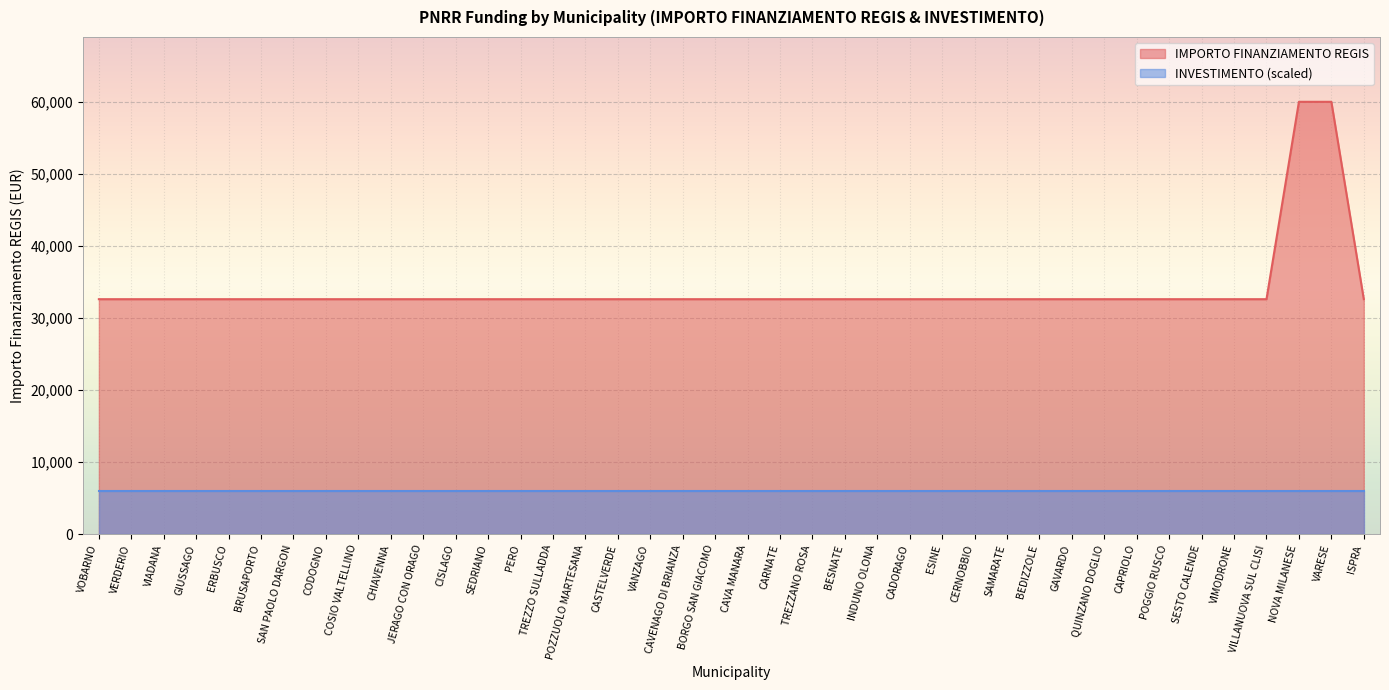

The value at VANZAGO is 32589. True or false?

True